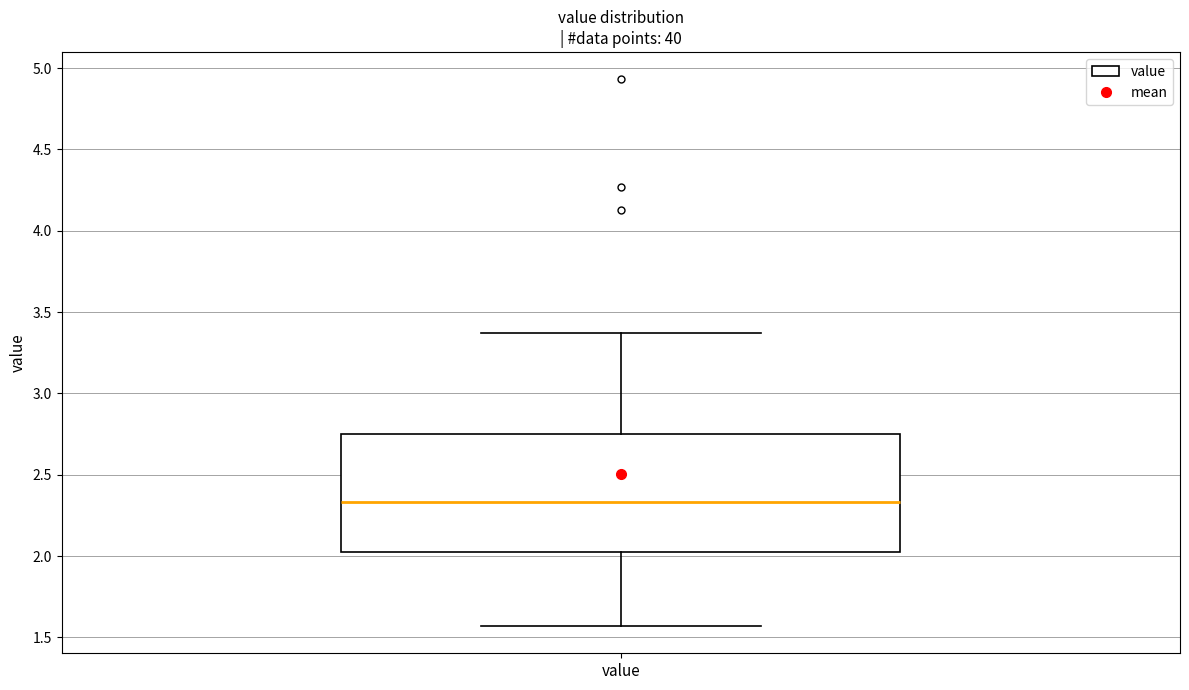

Where does the upper whisker of the box for value end on the y-axis? The values are not printed on the chart, so give them approximately, as read against the axis.

3.35